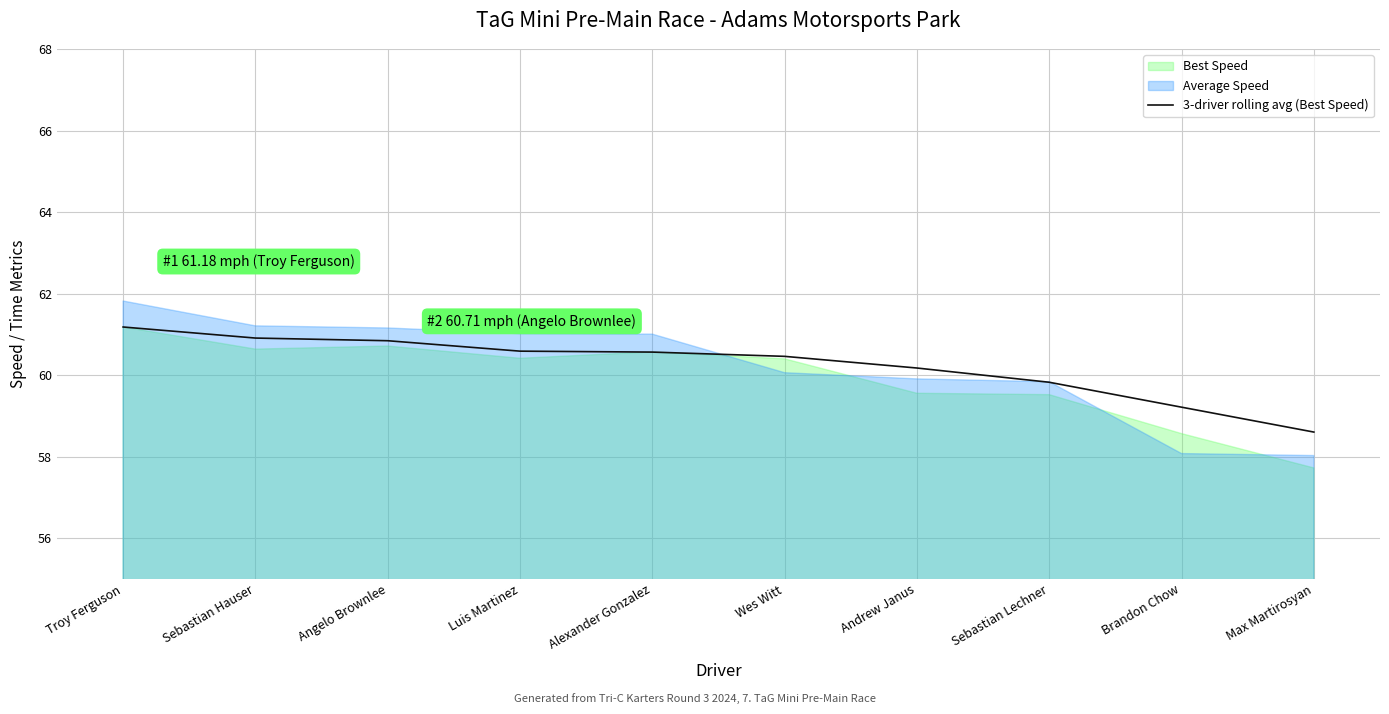

What is the ratio of the value at Wes Witt to the value at Max Martirosyan?

1.0